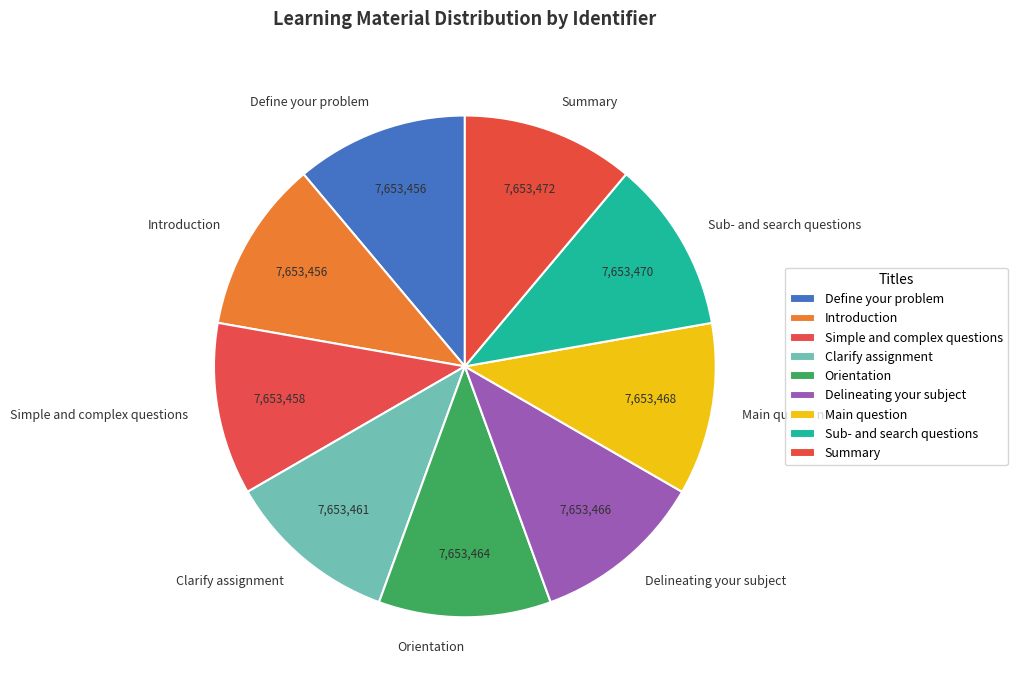

The Define your problem slice represents 11% of the pie. True or false?

True